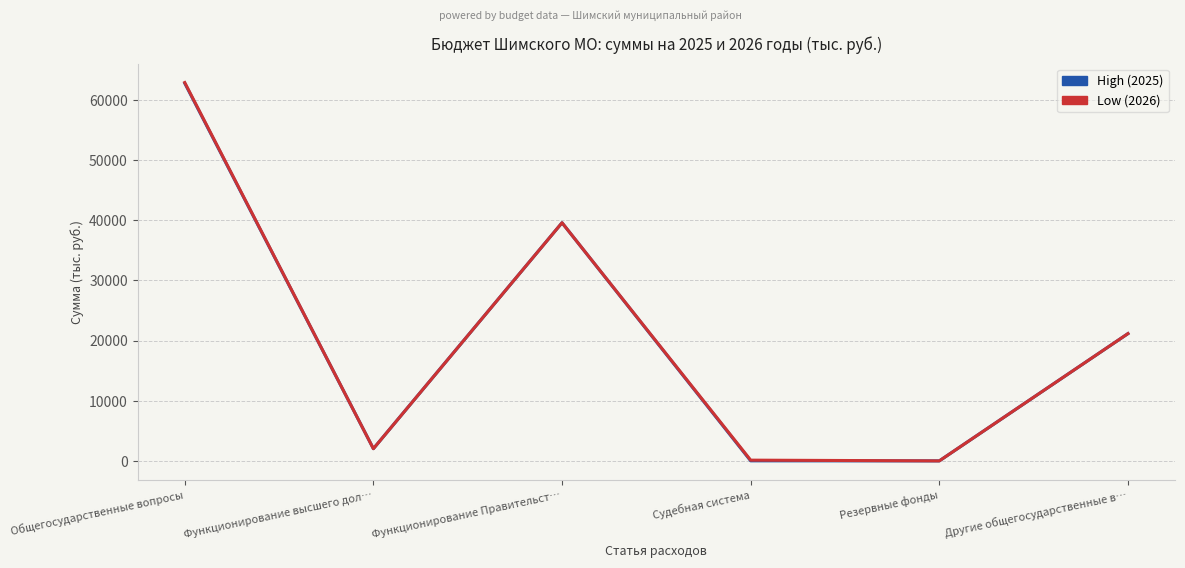

What is the difference between the maximum and second lowest values in the High (2025) series?

62770.3